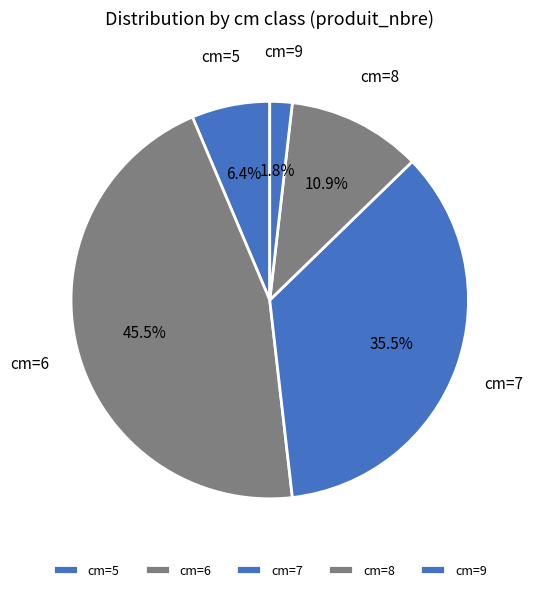

What is the total percentage of cm=5 and cm=8?

17.3%